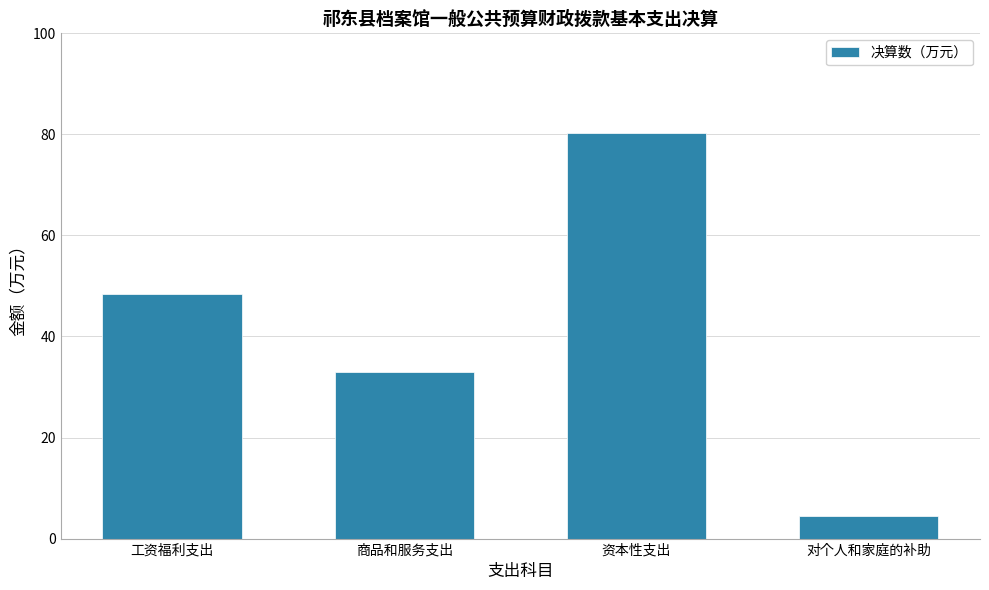

The value at 商品和服务支出 is 15.8. True or false?

False